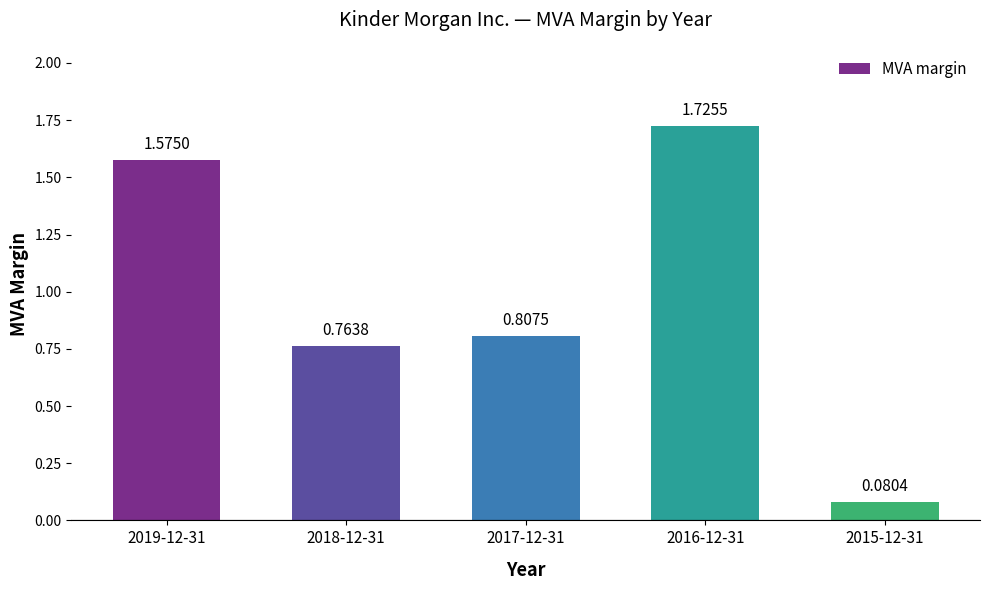

List the labels in order of value, largest first.

2016-12-31, 2019-12-31, 2017-12-31, 2018-12-31, 2015-12-31